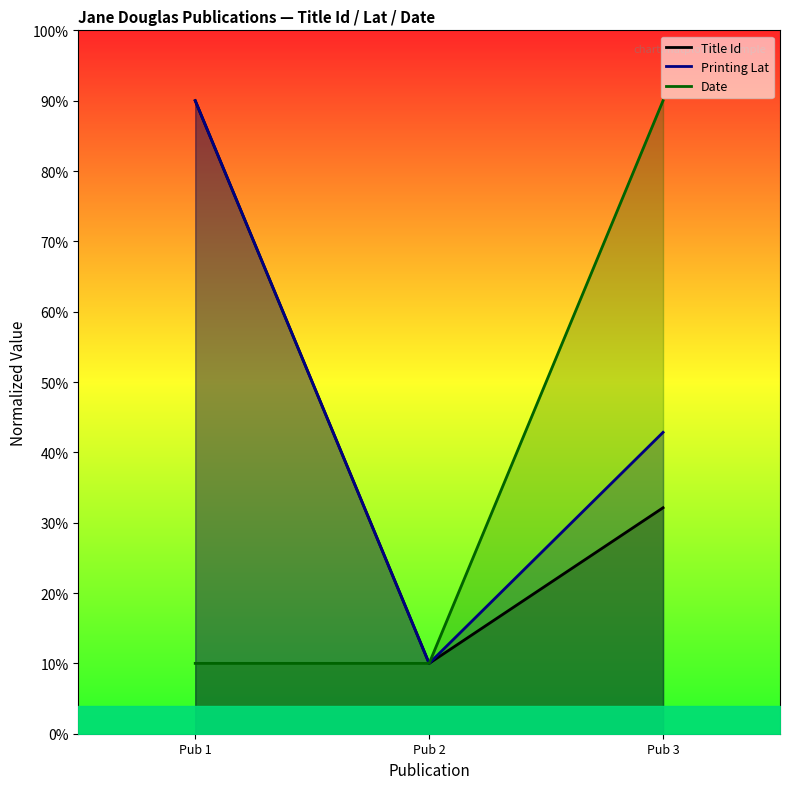

At Pub 3, list the series in order from largest to smallest.

Date, Printing Lat, Title Id